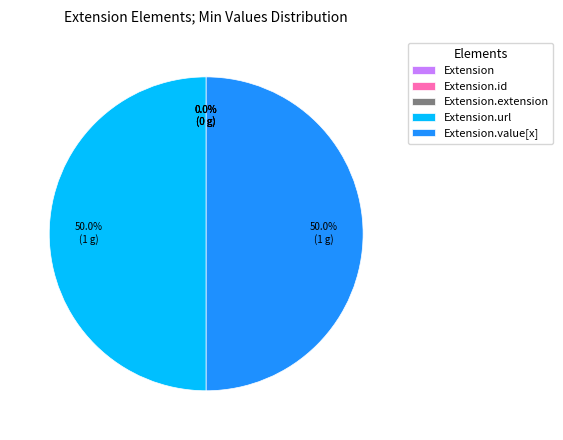

Is Extension the majority of the pie?

No